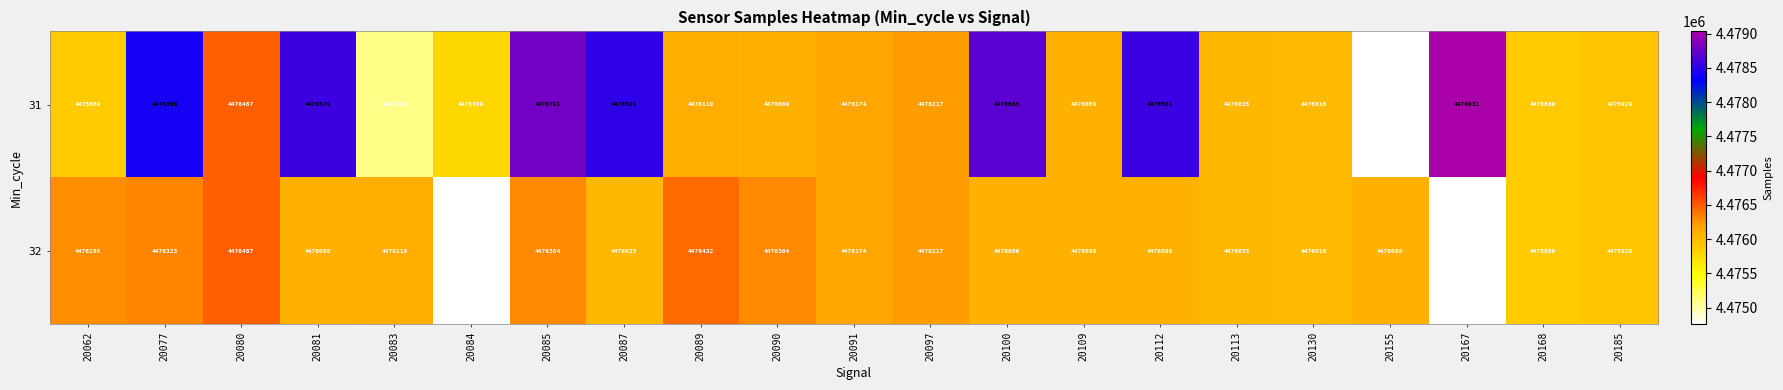

The value of 31 at 20185 is 2043901. True or false?

False